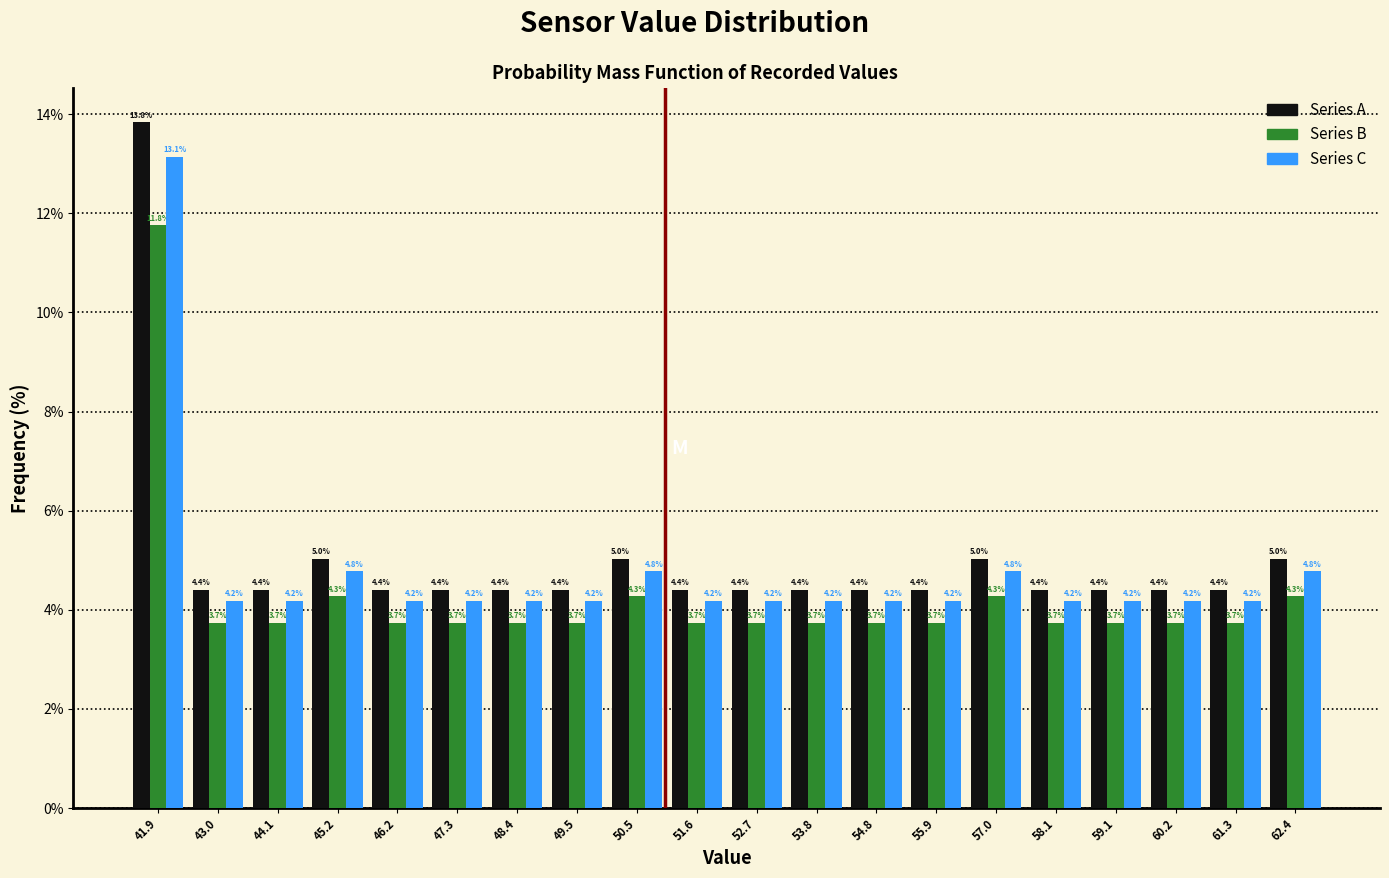

In the Series C series, which range on the x-axis has the tallest bar?

41.4 to 42.4